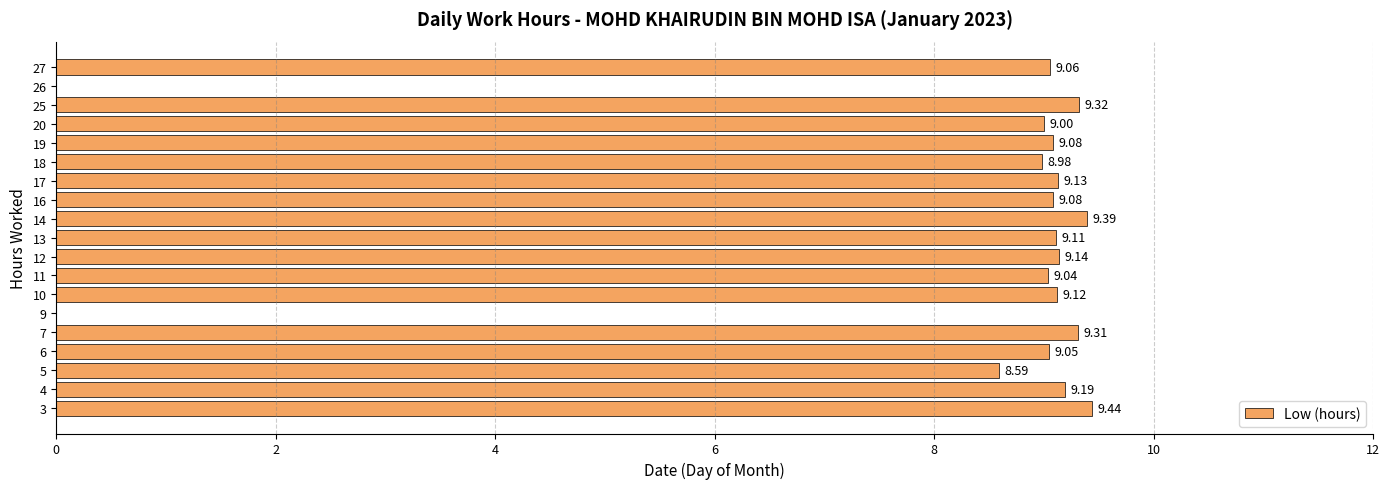

What is the sum of all values?

155.0